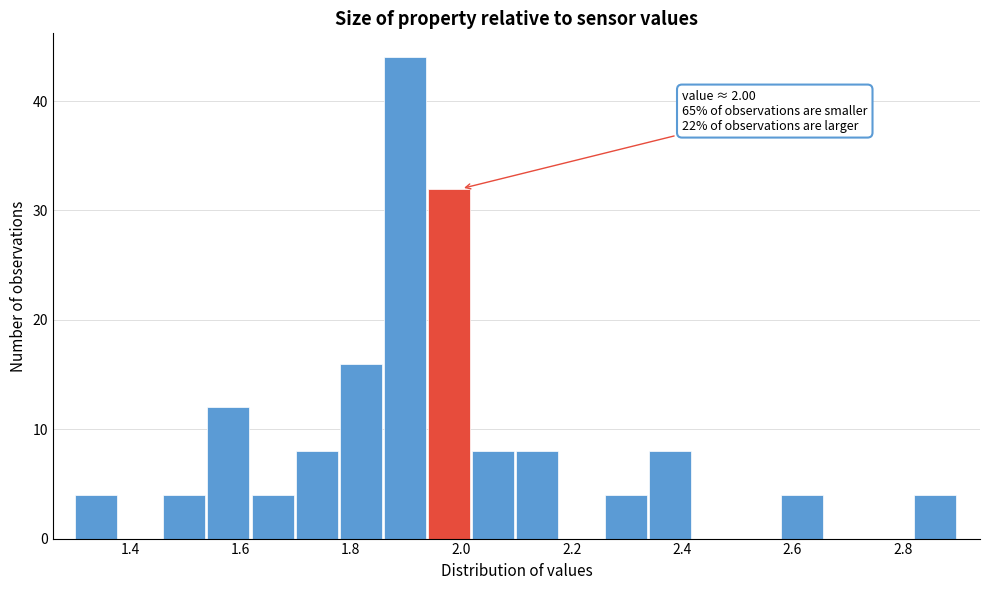

Over which range of the x-axis is the bar tallest?

1.86 to 1.94